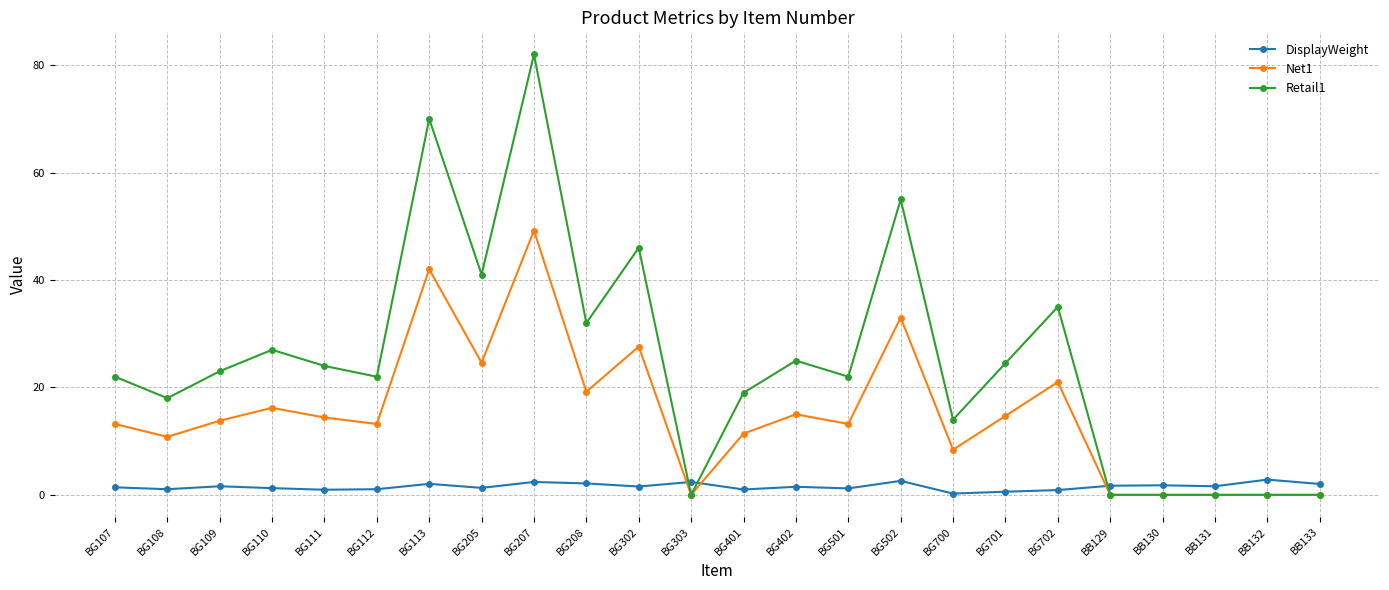

What is the difference between the highest and lowest values at BG208?

29.9